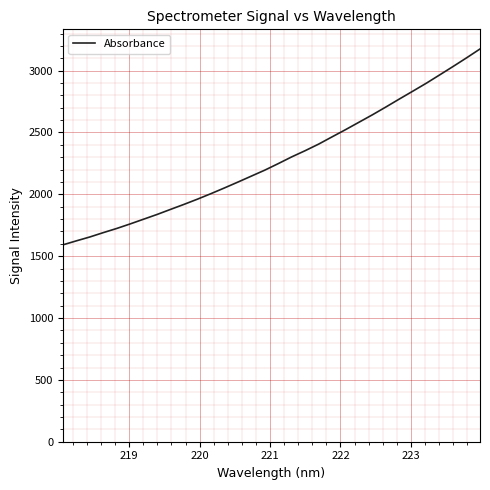

What is the greatest value displayed?

3175.1